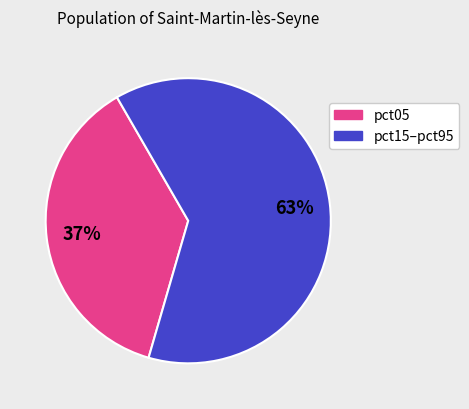

Does any single category account for the majority?

Yes